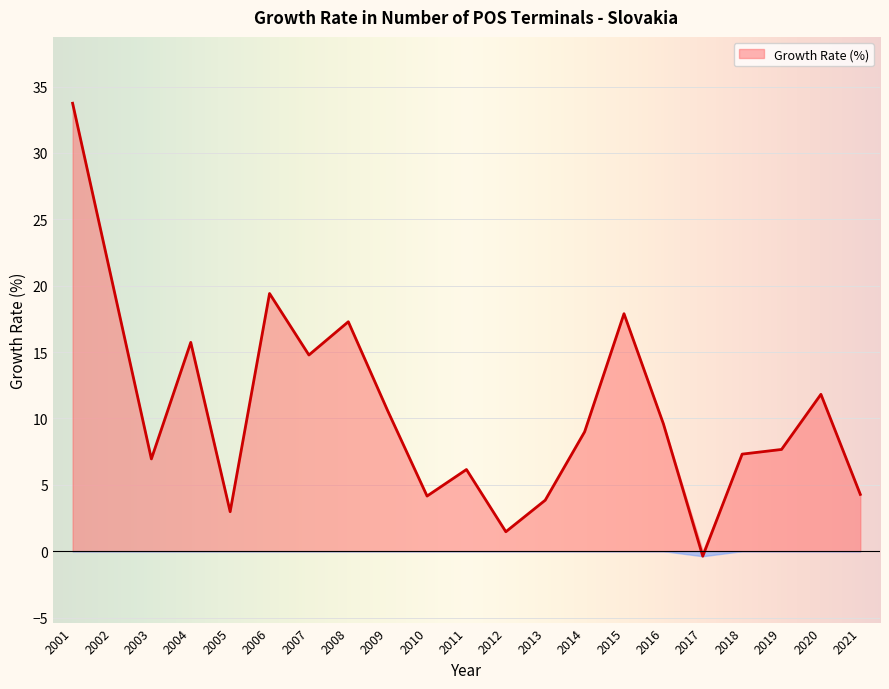

Approximately how many times larger is the value at 2007 compared to 2018?

2.0